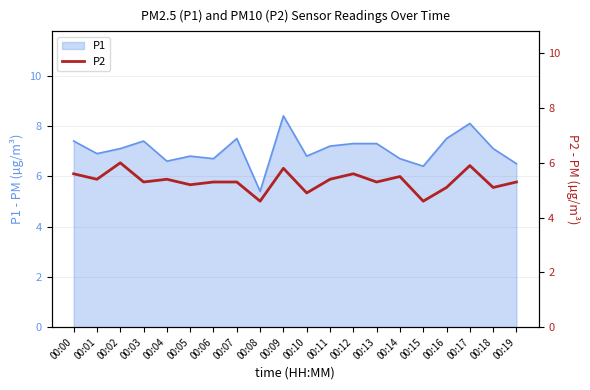

The value of P1 at 00:14 is 3.2. True or false?

False